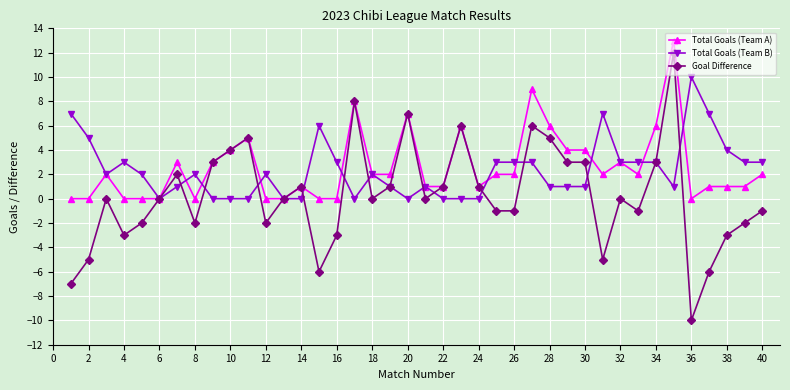

What is the maximum value for Total Goals (Team B)?

10